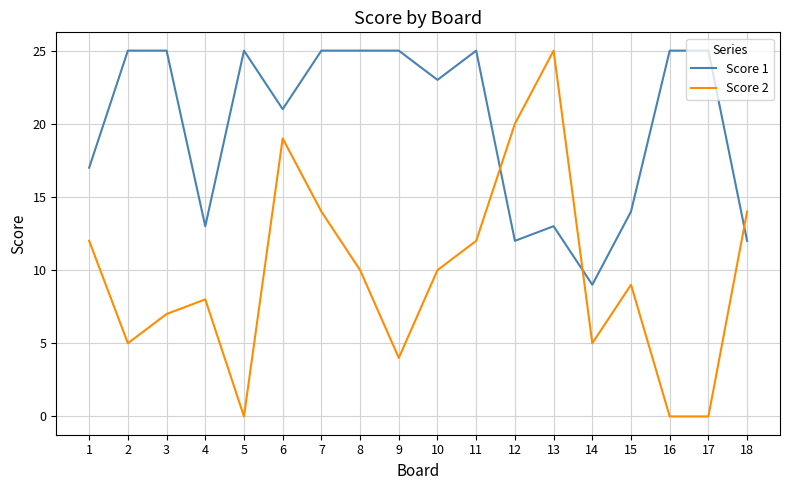

What is the approximate value of Score 1 at 17?

25